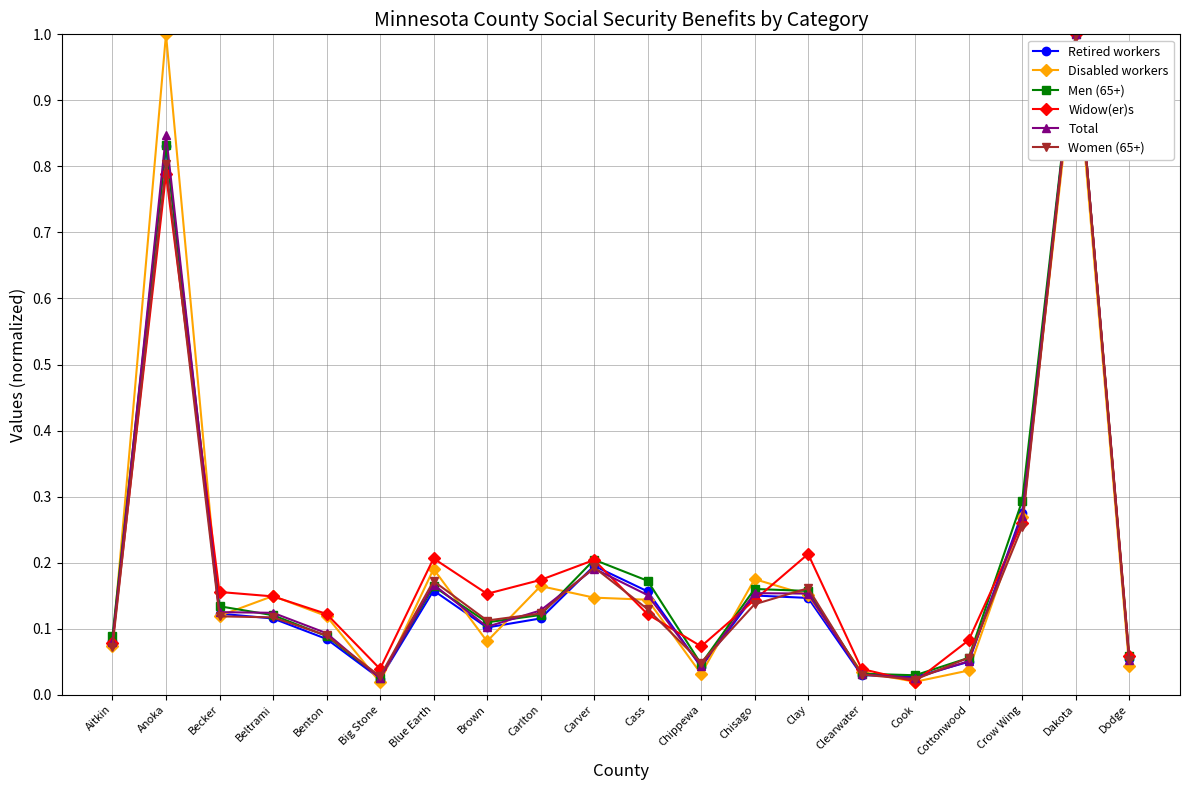

At which category is the sum across all series the highest?

Dakota